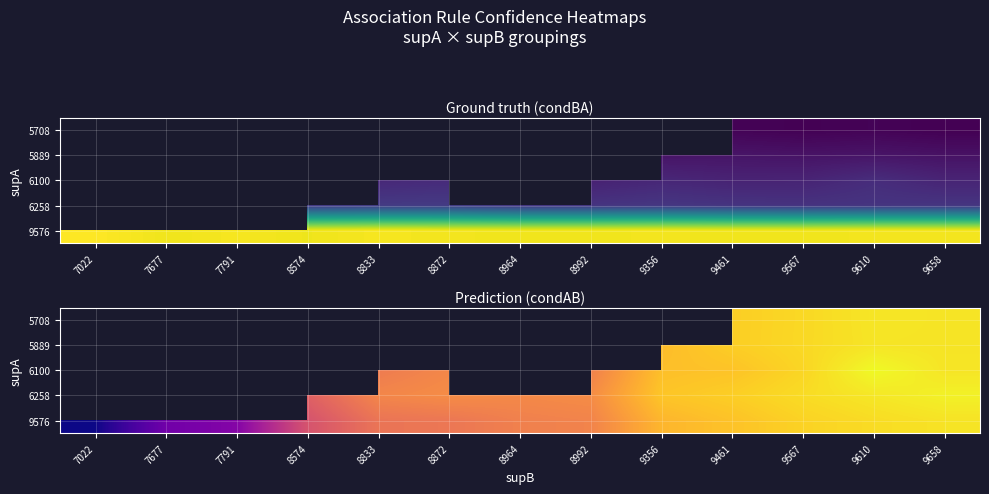

Which has a higher value, 9610 or 8872?

8872